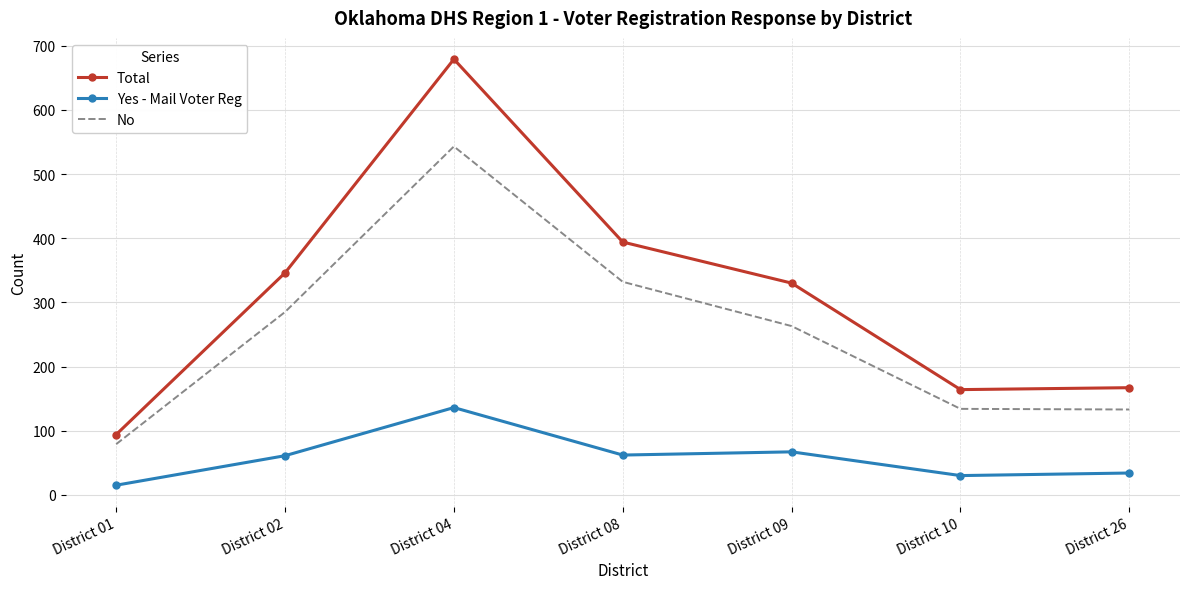

True or false: No and Total intersect in this chart.

False